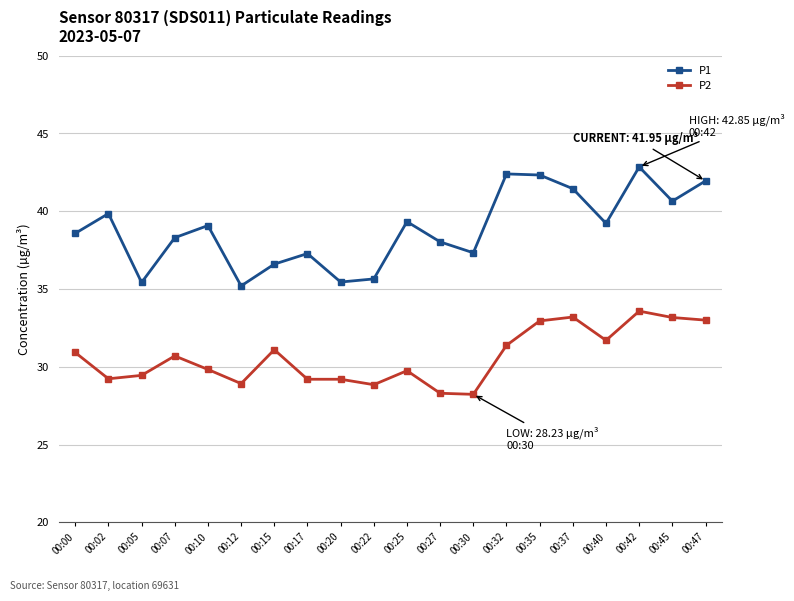

Which series has the widest spread of values?

P1